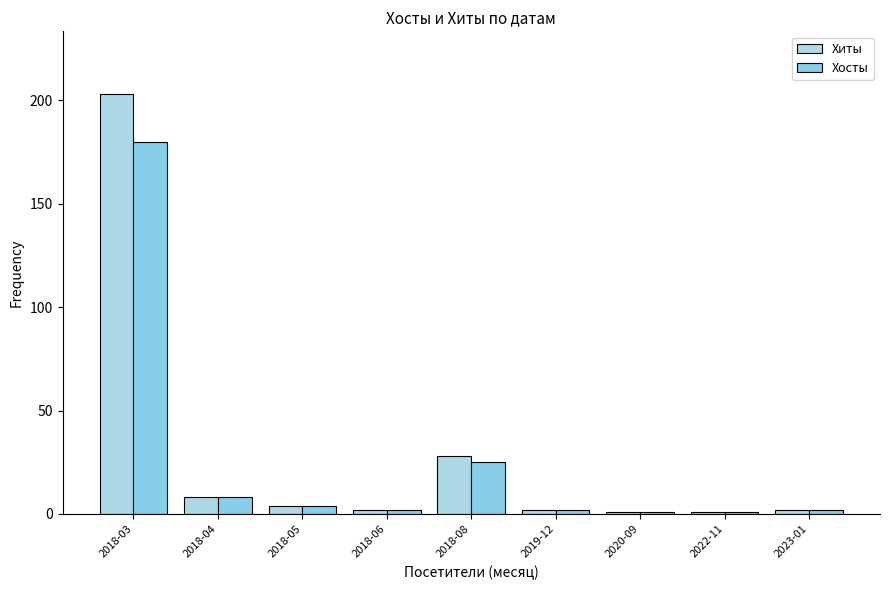

How many categories are shown in the chart?

9